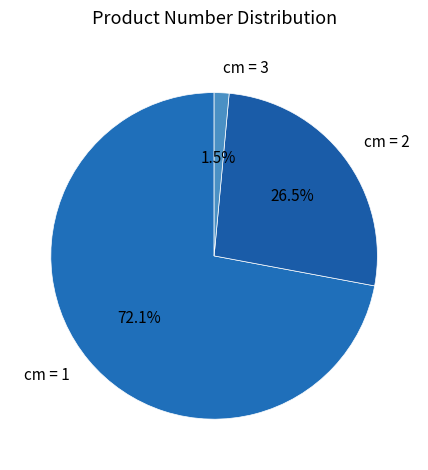

Between cm = 1 and cm = 3, which is larger?

cm = 1